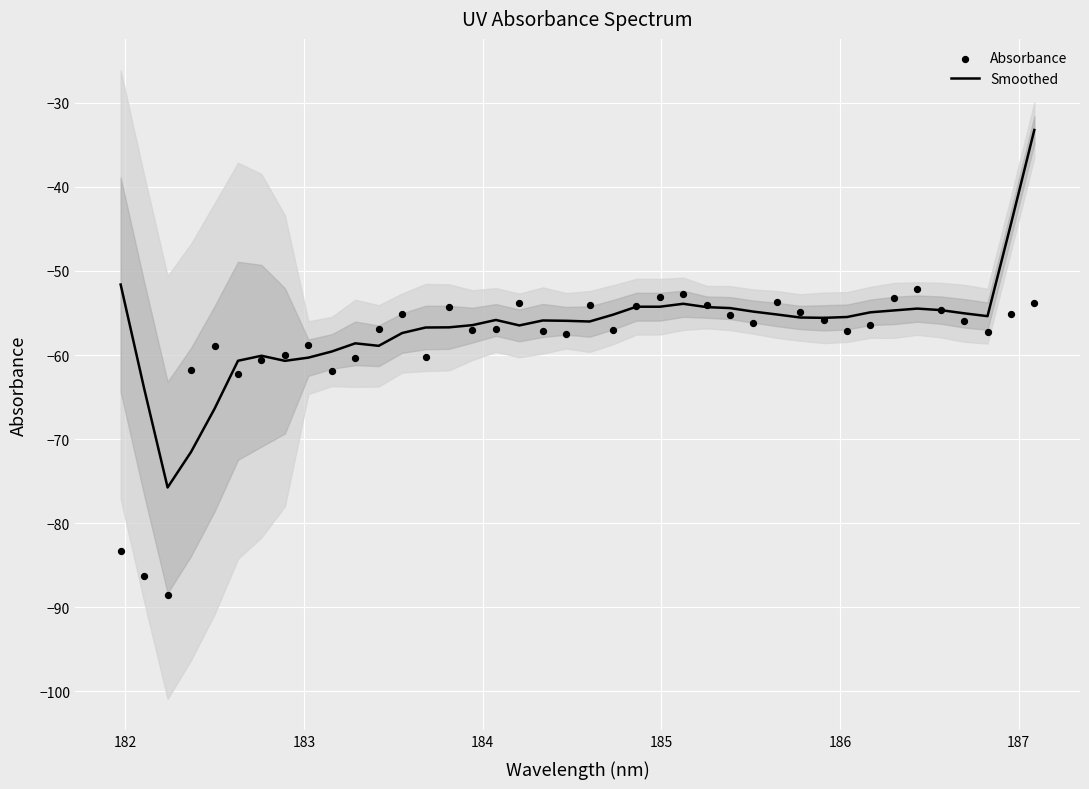

What are all the series names shown in the legend?

Smoothed, Absorbance